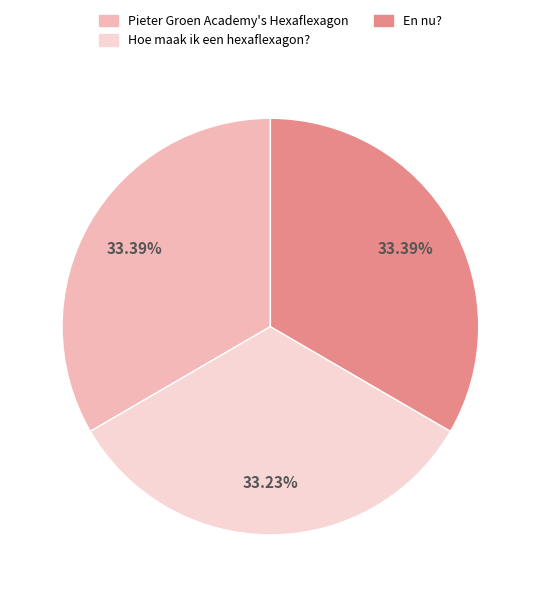

What is the ratio of the value at Hoe maak ik een hexaflexagon? to the value at En nu??

1.0